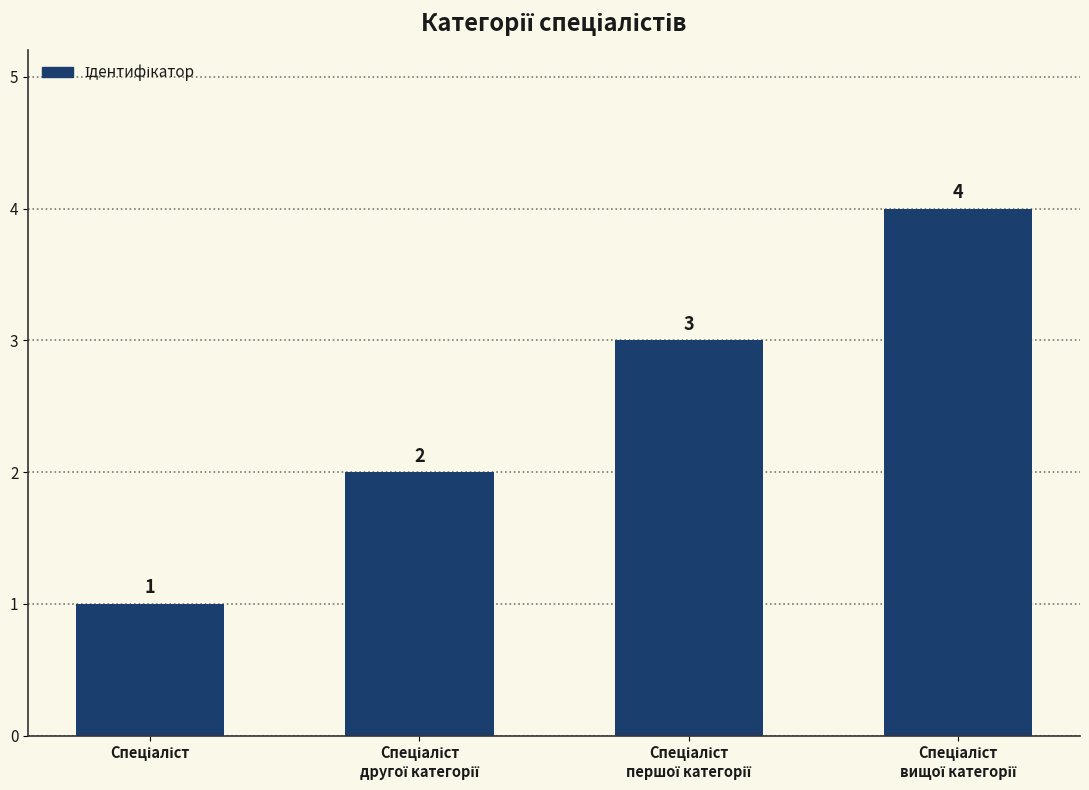

What is the sum of all values?

10